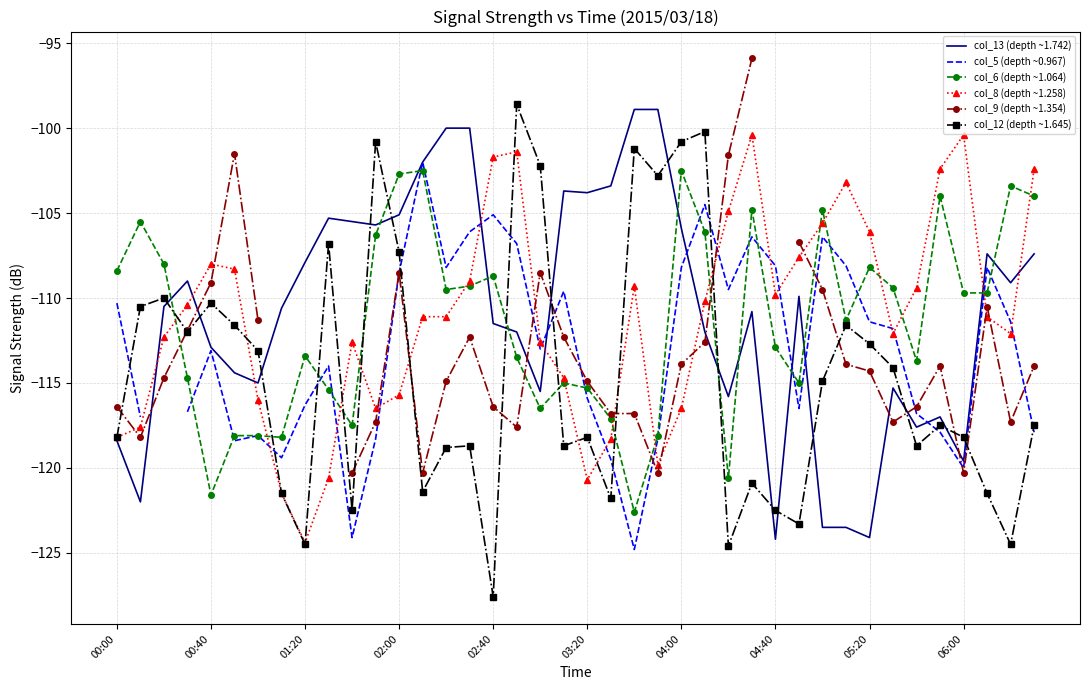

Is it true that col_12 (depth ~1.645) equals -124.5 at 01:20?

True